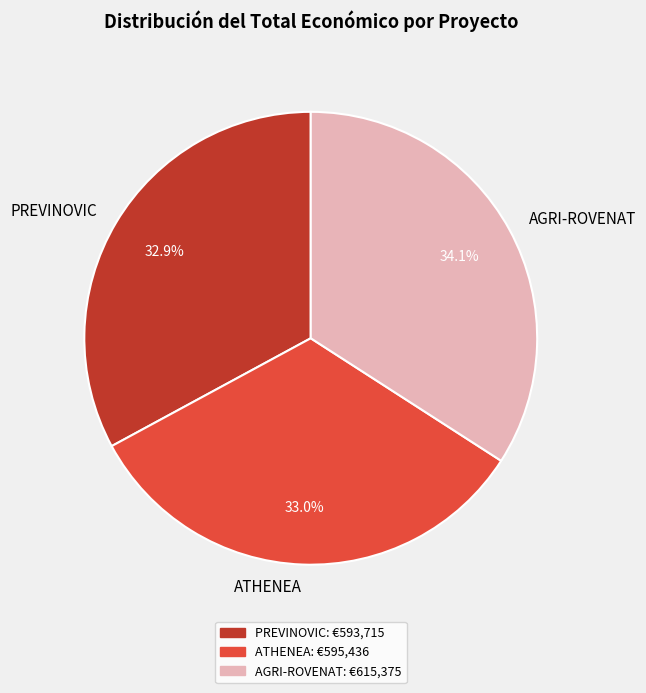

How much of the chart is everything except AGRI-ROVENAT?

65.9%